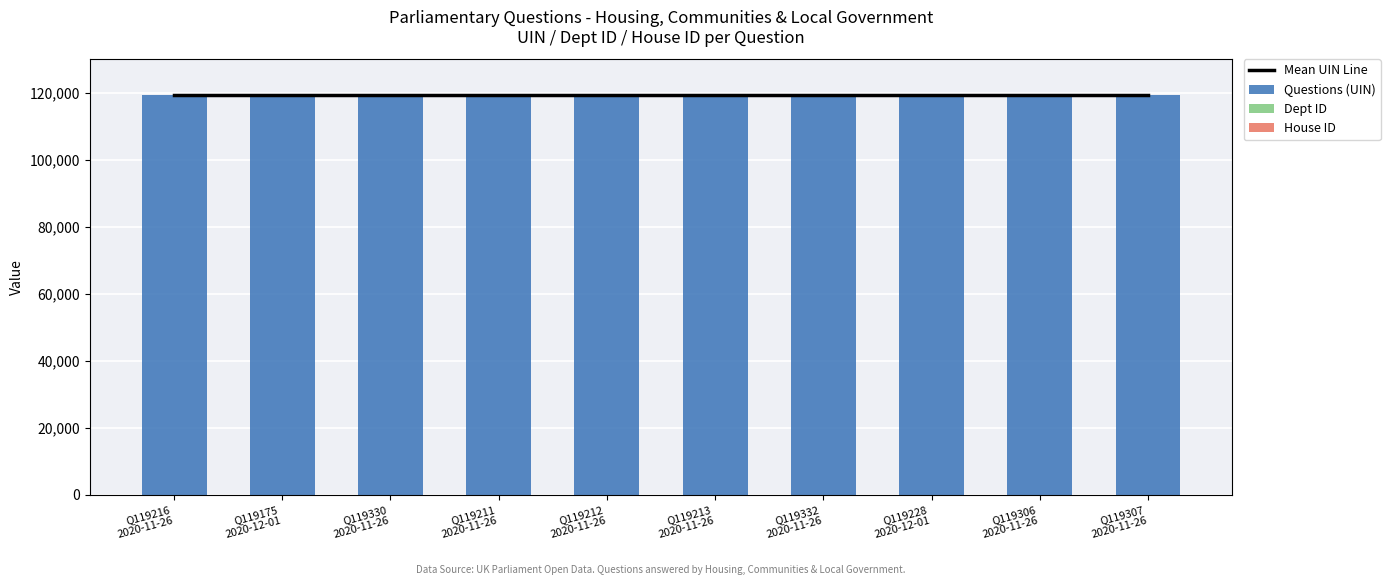

What are all the series names shown in the legend?

Mean UIN Line, Questions (UIN), Dept ID, House ID